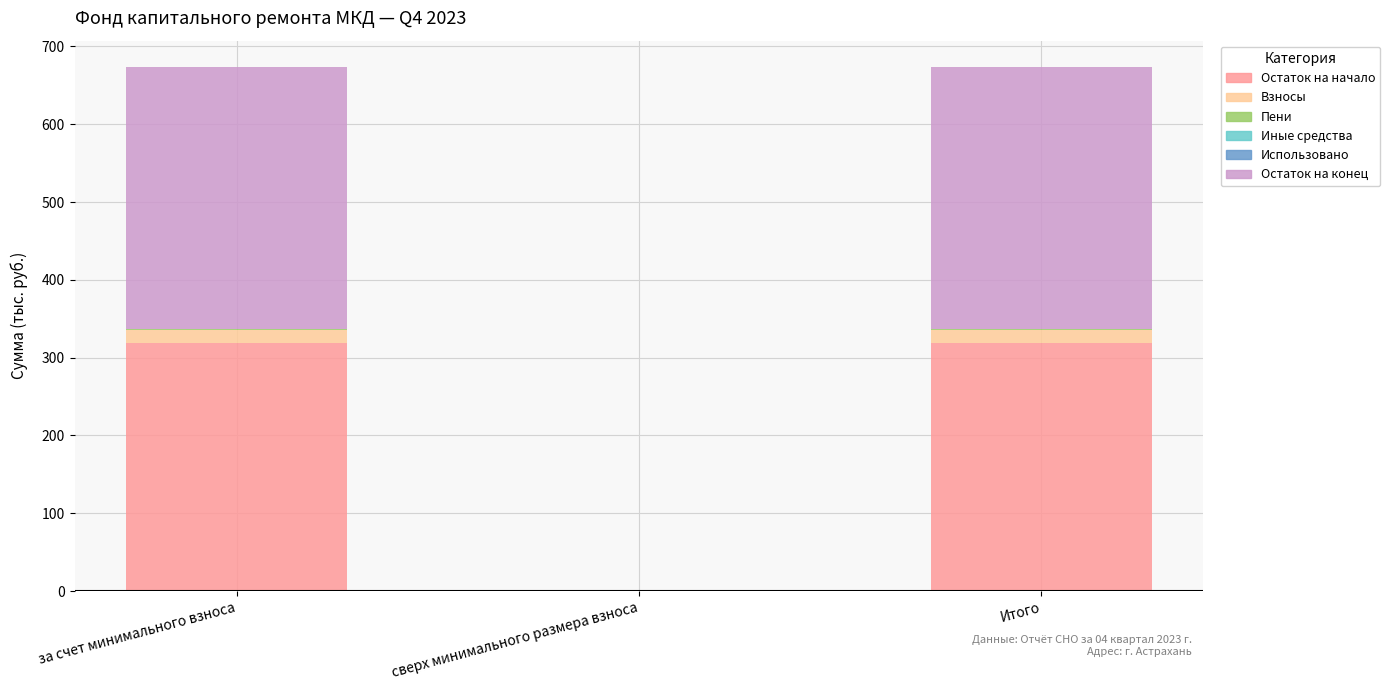

The value of Остаток на начало at Итого is 319.2. True or false?

True